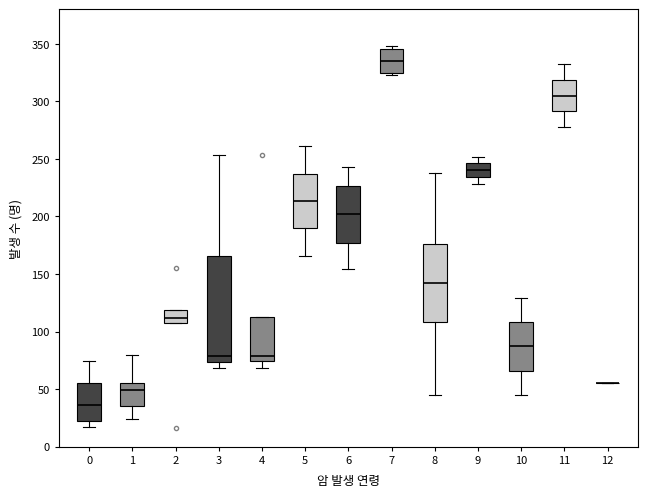

Comparing the boxes themselves (not the whiskers), which one is the tallest?

3